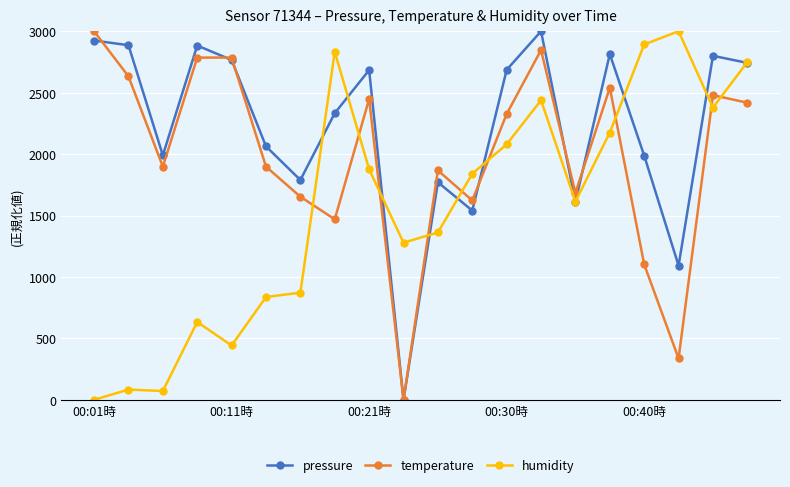

True or false: pressure has more than 1 points higher than both neighbors.

True